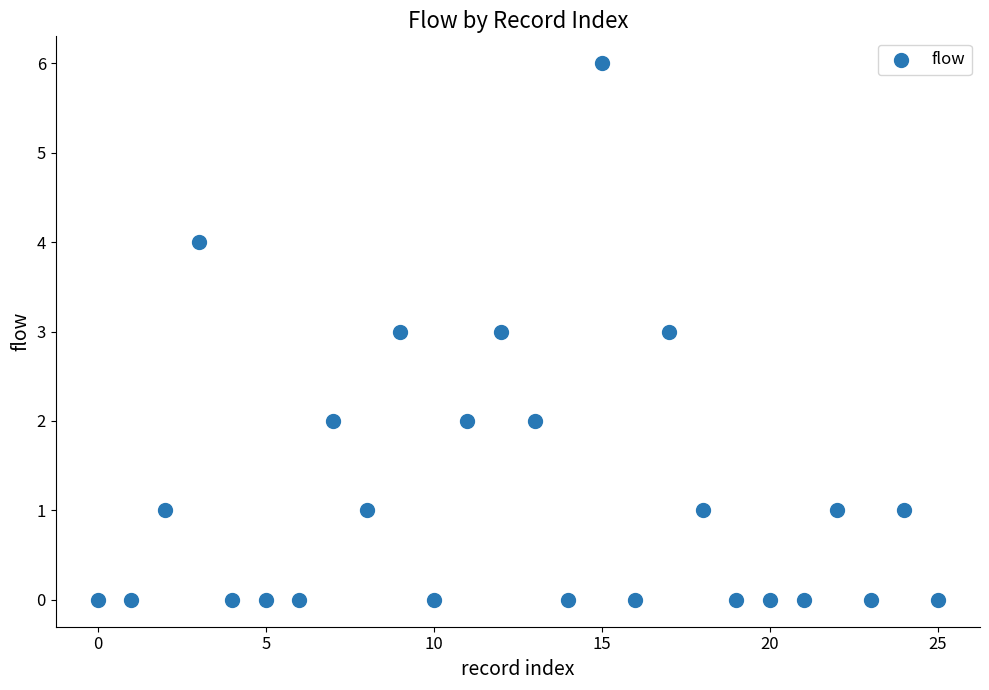

What is the range of Y values (max minus min)?

6